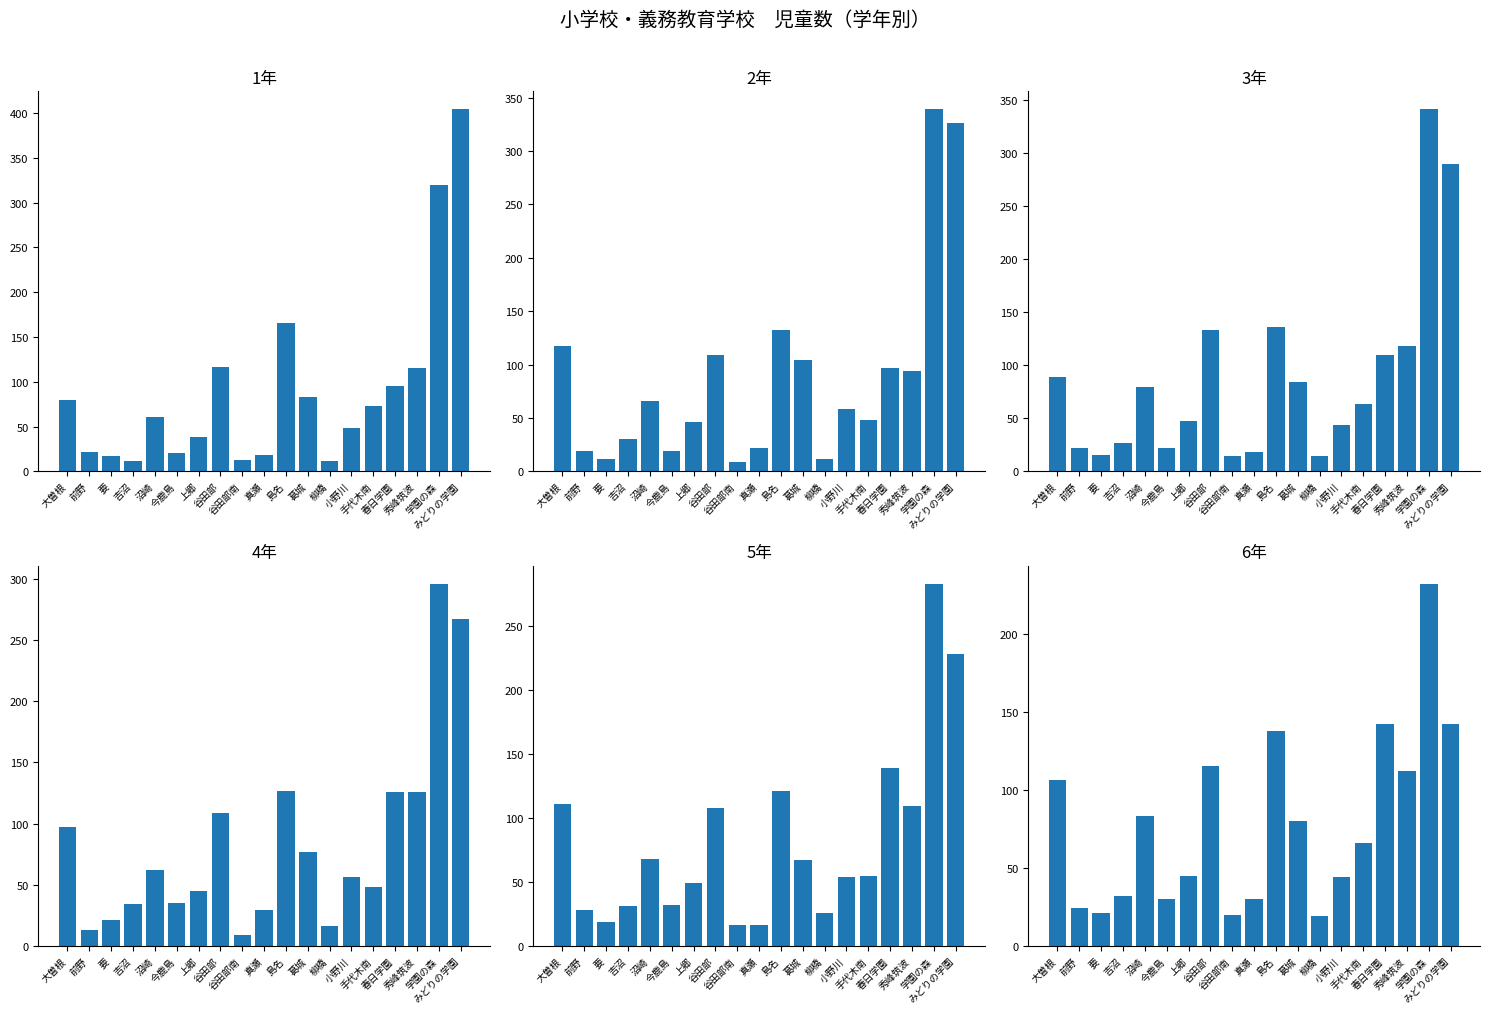

What is the label of the 3rd bar from the right?

秀峰筑波